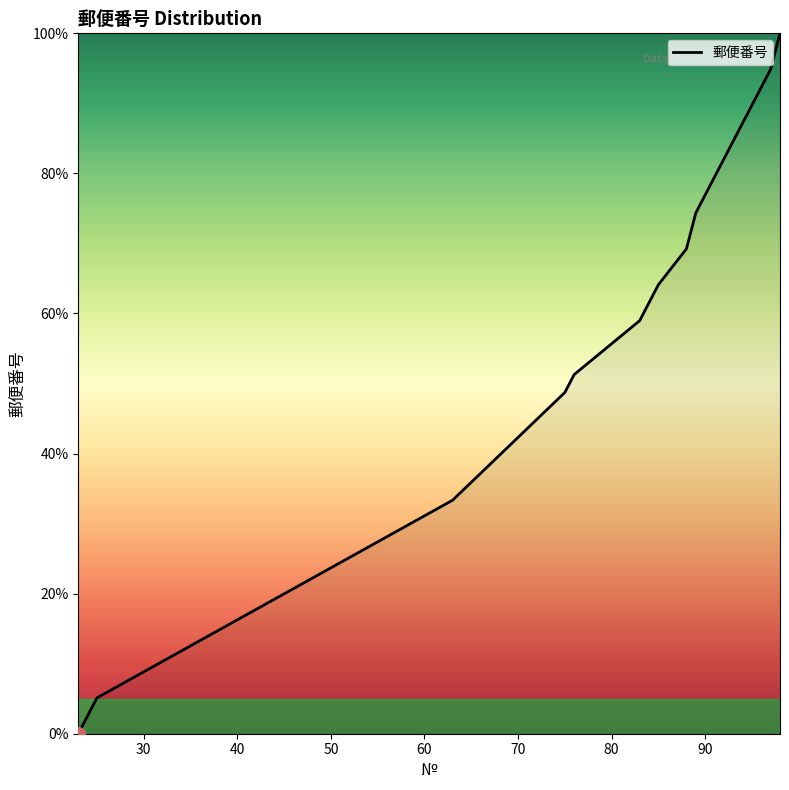

What is the difference between the maximum and minimum values?

100.0